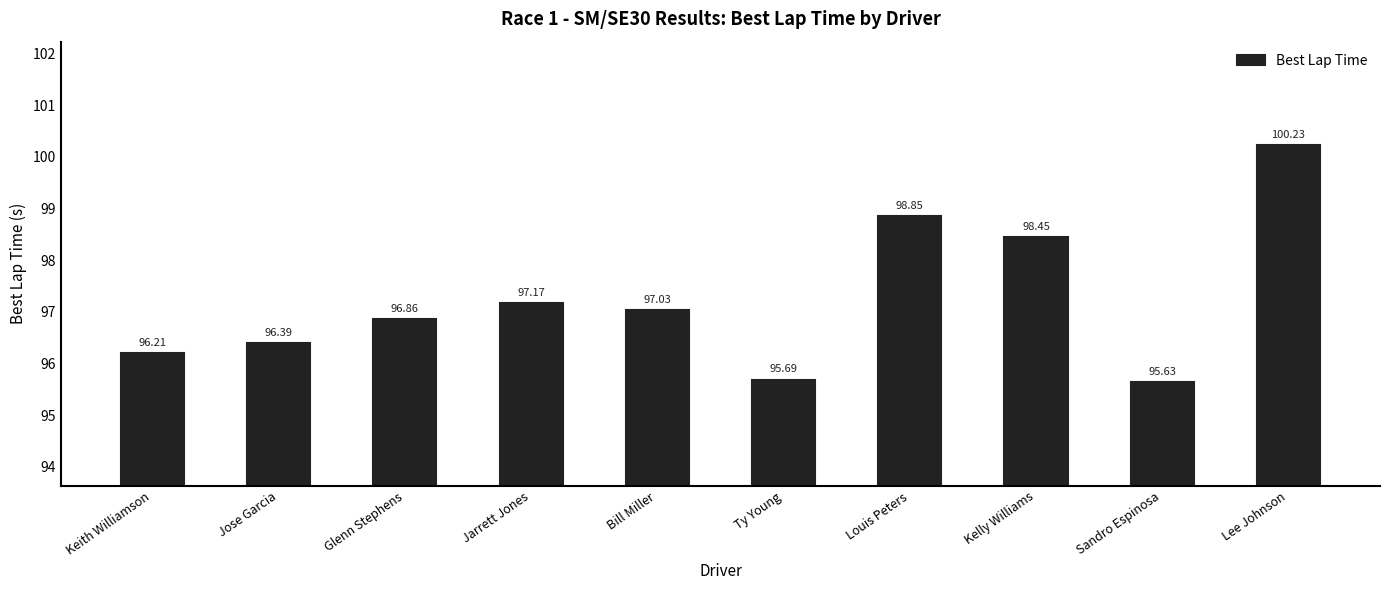

What is the difference between the values at Bill Miller and Ty Young?

1.3